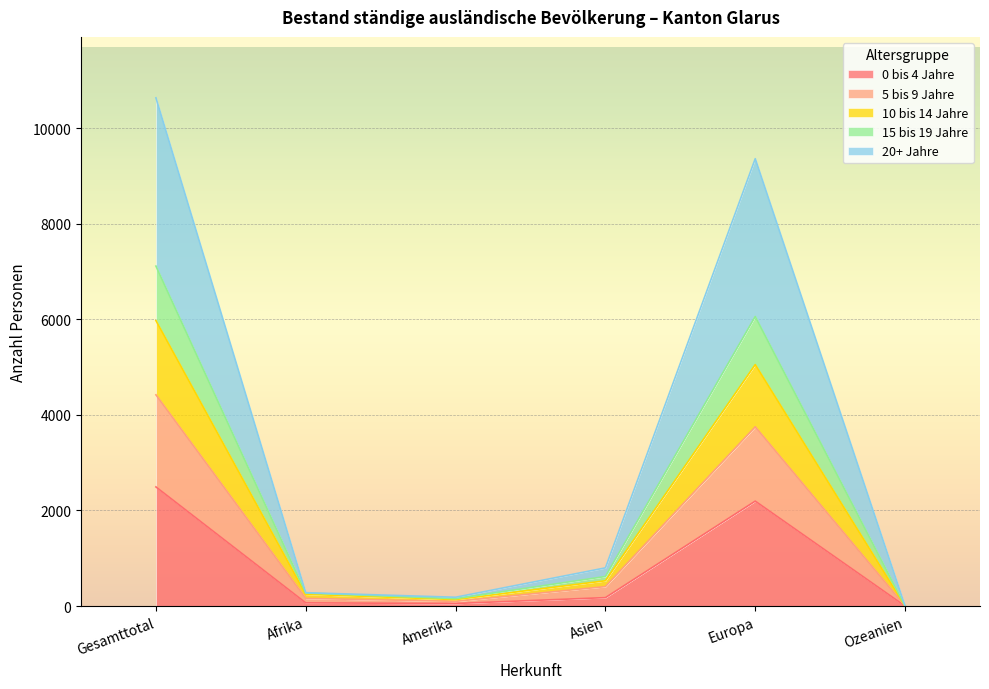

How many lines are shown in the chart?

5